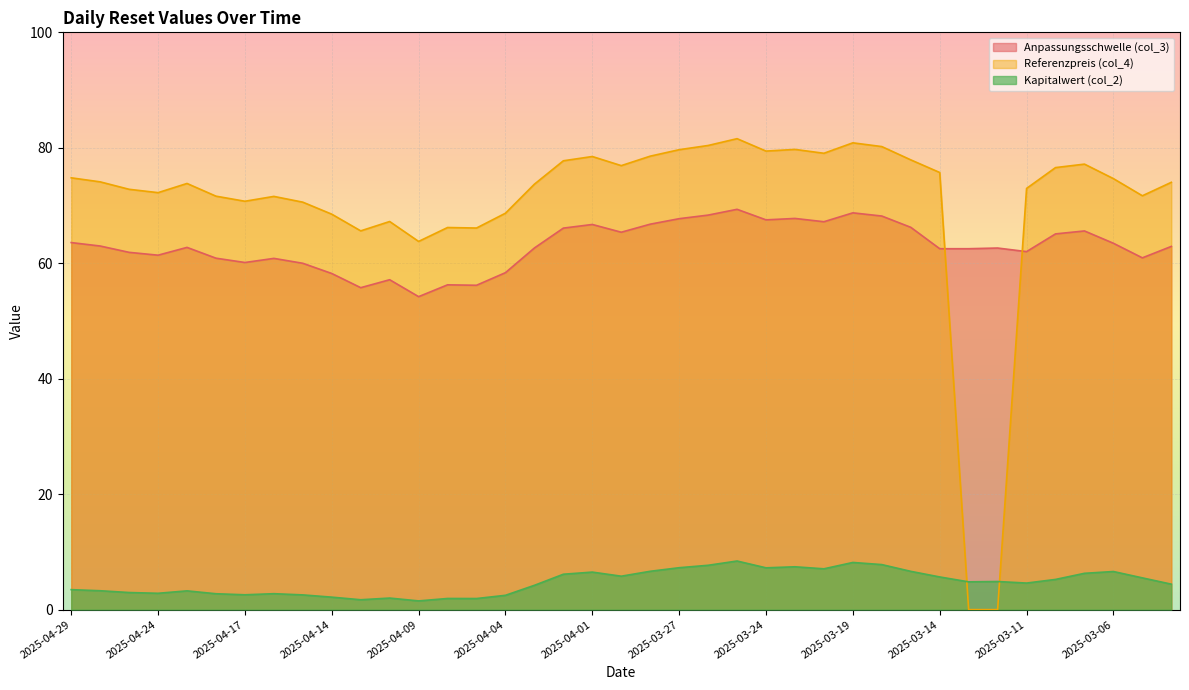

Reading left to right, extract all data points from this chart.

Anpassungsschwelle (col_3): 2025-04-29=63.6	2025-04-28=63.0	2025-04-25=61.9	2025-04-24=61.4	2025-04-23=62.7	2025-04-22=60.9	2025-04-17=60.1	2025-04-16=60.8	2025-04-15=60.0	2025-04-14=58.2	2025-04-11=55.8	2025-04-10=57.1	2025-04-09=54.2	2025-04-08=56.3	2025-04-07=56.2	2025-04-04=58.4	2025-04-03=62.6	2025-04-02=66.1	2025-04-01=66.7	2025-03-31=65.4	2025-03-28=66.8	2025-03-27=67.7	2025-03-26=68.3	2025-03-25=69.3	2025-03-24=67.5	2025-03-21=67.8	2025-03-20=67.2	2025-03-19=68.7	2025-03-18=68.2	2025-03-17=66.2	2025-03-14=62.5	2025-03-13=62.5	2025-03-12=62.6	2025-03-11=62.0	2025-03-10=65.1	2025-03-07=65.6	2025-03-06=63.5	2025-03-05=60.9	2025-03-04=62.9
Referenzpreis (col_4): 2025-04-29=74.8	2025-04-28=74.1	2025-04-25=72.8	2025-04-24=72.2	2025-04-23=73.8	2025-04-22=71.6	2025-04-17=70.7	2025-04-16=71.6	2025-04-15=70.6	2025-04-14=68.5	2025-04-11=65.6	2025-04-10=67.2	2025-04-09=63.8	2025-04-08=66.2	2025-04-07=66.1	2025-04-04=68.7	2025-04-03=73.7	2025-04-02=77.8	2025-04-01=78.5	2025-03-31=76.9	2025-03-28=78.5	2025-03-27=79.7	2025-03-26=80.4	2025-03-25=81.6	2025-03-24=79.4	2025-03-21=79.7	2025-03-20=79.0	2025-03-19=80.9	2025-03-18=80.2	2025-03-17=77.9	2025-03-14=75.7	2025-03-13=0.0	2025-03-12=0.0	2025-03-11=73.0	2025-03-10=76.6	2025-03-07=77.2	2025-03-06=74.7	2025-03-05=71.7	2025-03-04=74.0
Kapitalwert (col_2): 2025-04-29=3.5	2025-04-28=3.3	2025-04-25=3.0	2025-04-24=2.8	2025-04-23=3.2	2025-04-22=2.8	2025-04-17=2.6	2025-04-16=2.8	2025-04-15=2.5	2025-04-14=2.2	2025-04-11=1.7	2025-04-10=2.0	2025-04-09=1.5	2025-04-08=1.9	2025-04-07=1.9	2025-04-04=2.5	2025-04-03=4.2	2025-04-02=6.1	2025-04-01=6.5	2025-03-31=5.8	2025-03-28=6.6	2025-03-27=7.3	2025-03-26=7.7	2025-03-25=8.4	2025-03-24=7.2	2025-03-21=7.4	2025-03-20=7.1	2025-03-19=8.2	2025-03-18=7.8	2025-03-17=6.6	2025-03-14=5.7	2025-03-13=4.8	2025-03-12=4.9	2025-03-11=4.6	2025-03-10=5.2	2025-03-07=6.3	2025-03-06=6.6	2025-03-05=5.5	2025-03-04=4.4